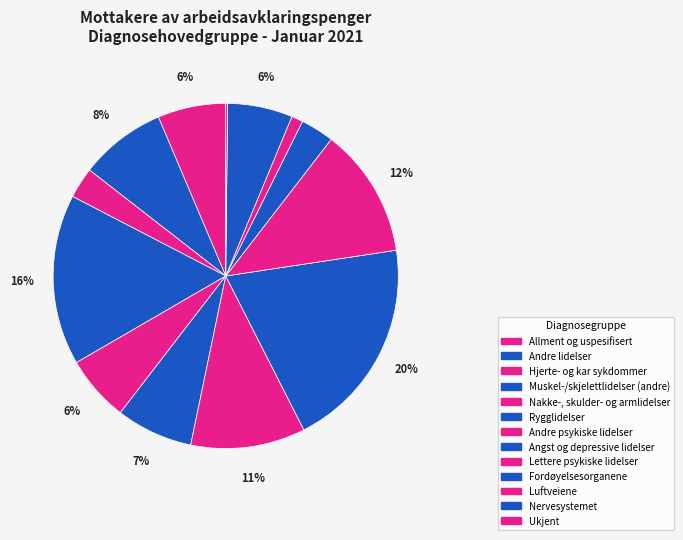

Is it true that Rygglidelser is 14% of the pie?

False